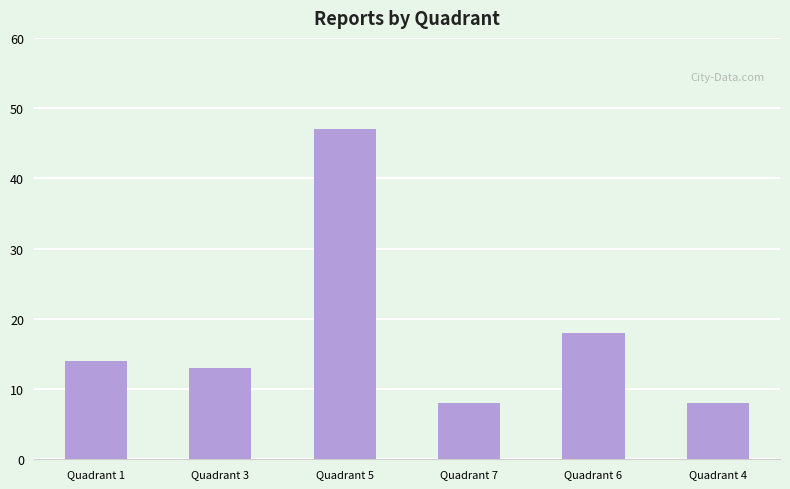

Where is the data nearest to the value 27?

Quadrant 6